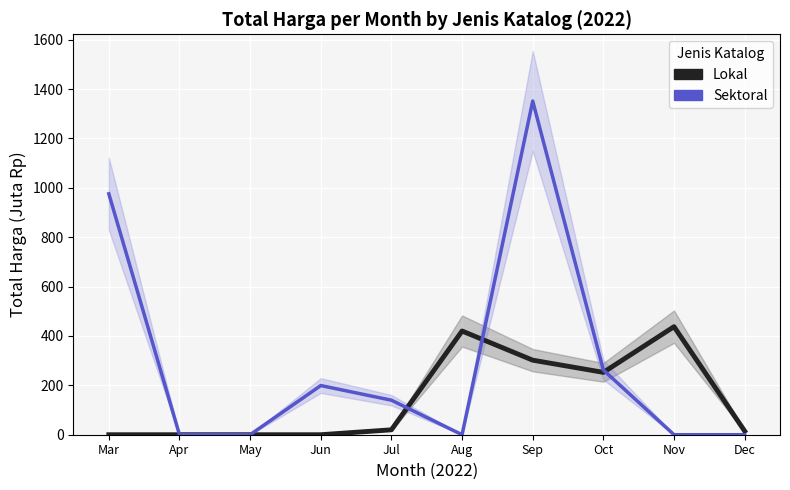

True or false: Sektoral has a value of 753.3 at Aug.

False